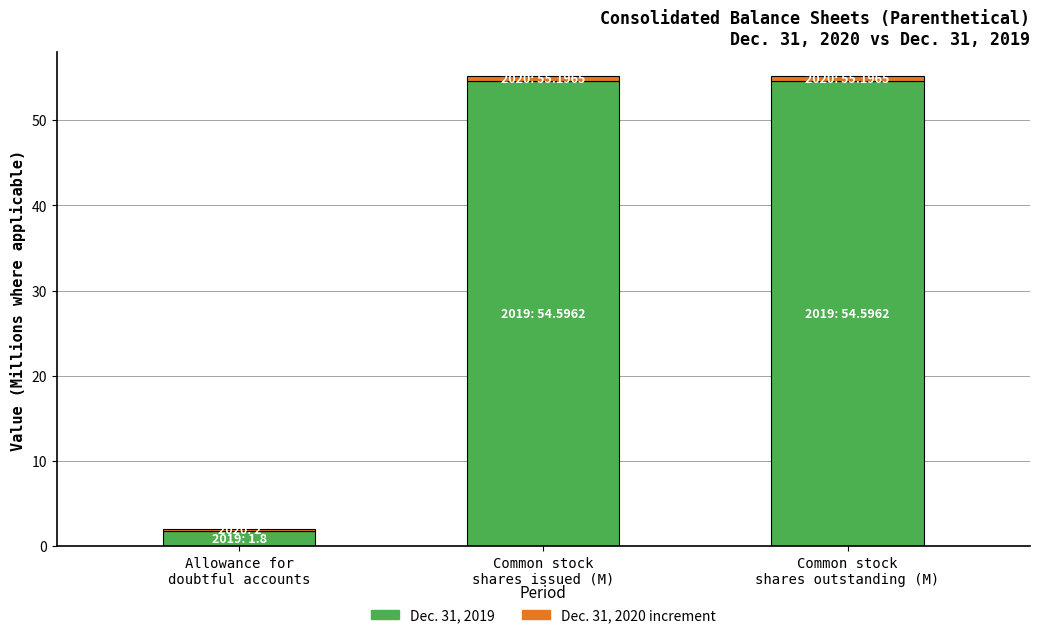

What is the sum of all Dec. 31, 2019 values?

111.0